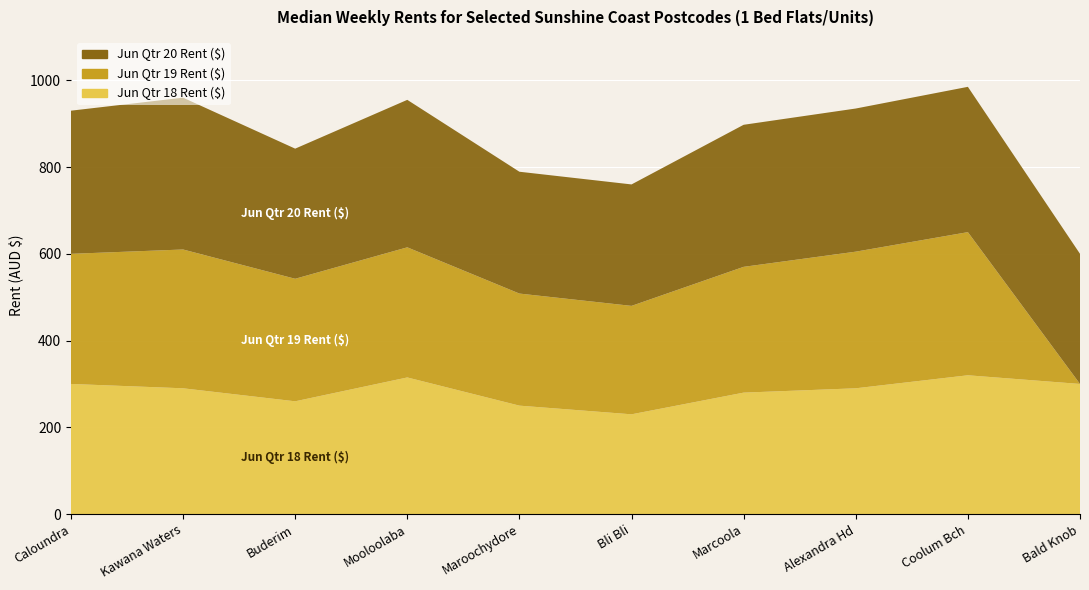

Reading left to right, what are all the values shown in this chart?

Jun Qtr 18 Rent ($): 300.0	290.0	260.0	315.0	250.0	230.0	280.0	290.0	320.0	300.0
Jun Qtr 19 Rent ($): 300.0	320.0	282.5	300.0	258.4	250.0	290.0	315.0	330.0	0.0
Jun Qtr 20 Rent ($): 330.0	350.0	300.0	340.0	280.9	280.0	327.5	330.0	335.0	300.0